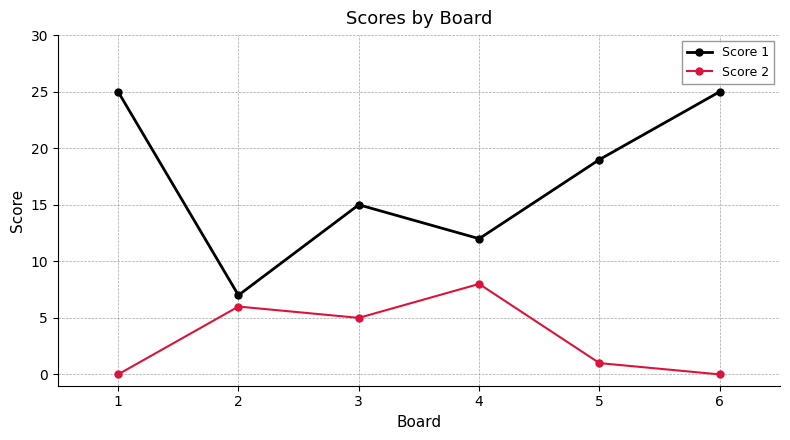

Does the chart display data point markers on the line(s)?

Yes